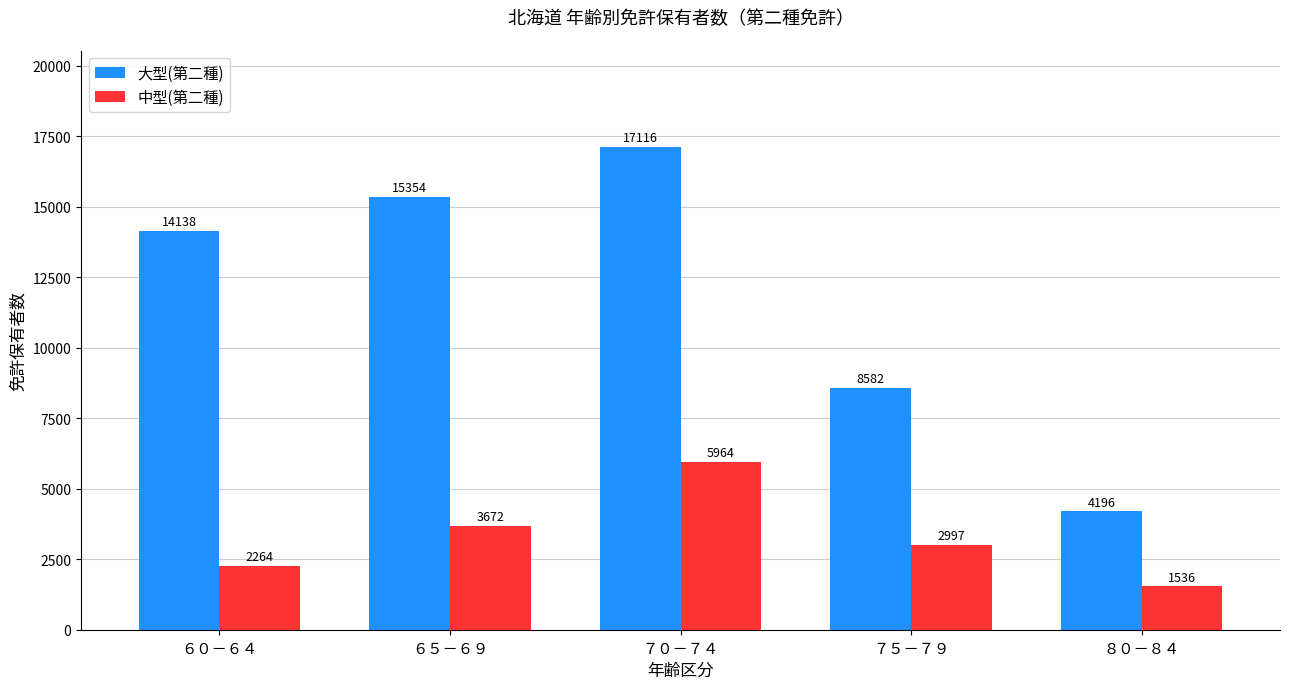

At how many categories does at least one series exceed 15820?

1